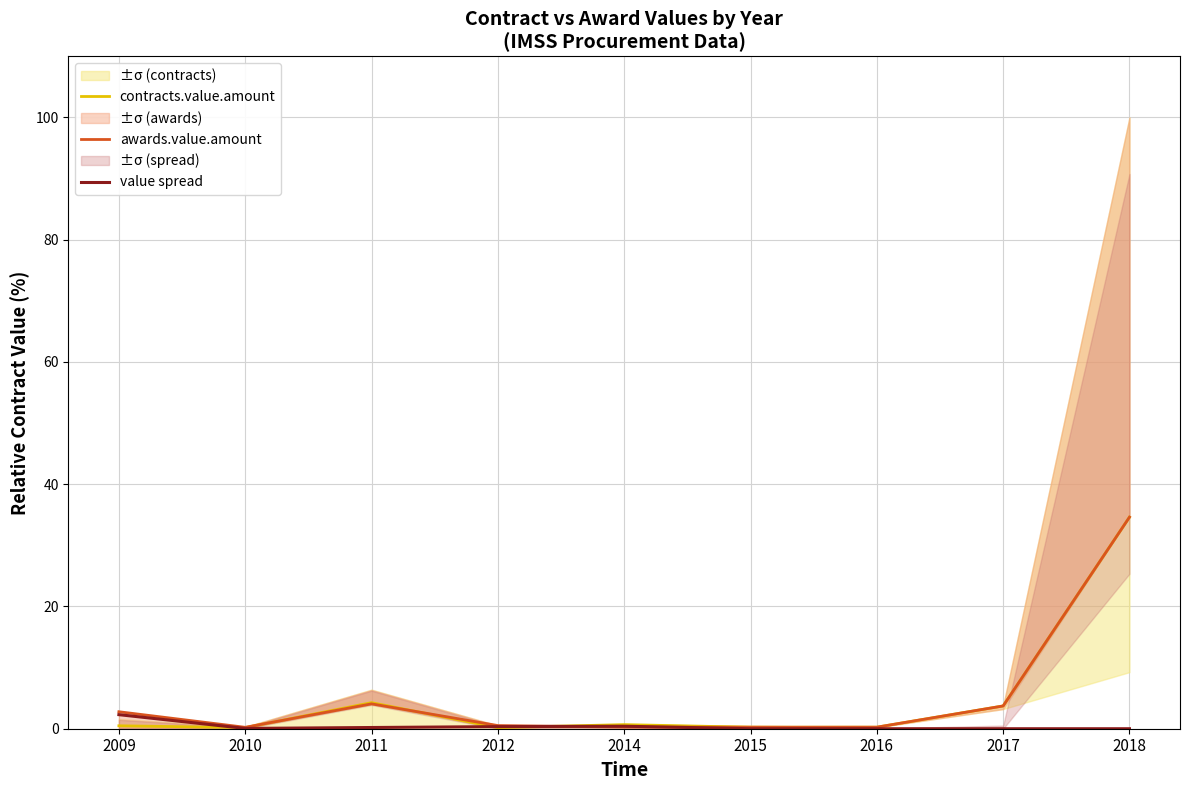

The contracts.value.amount series shows 0.5 at 2016. True or false?

False